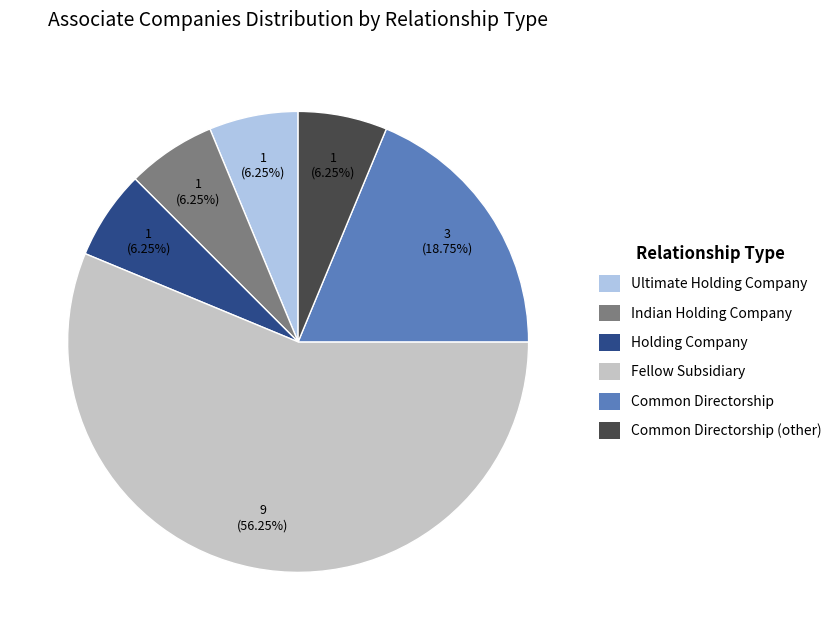

Is there a majority slice in this chart?

Yes